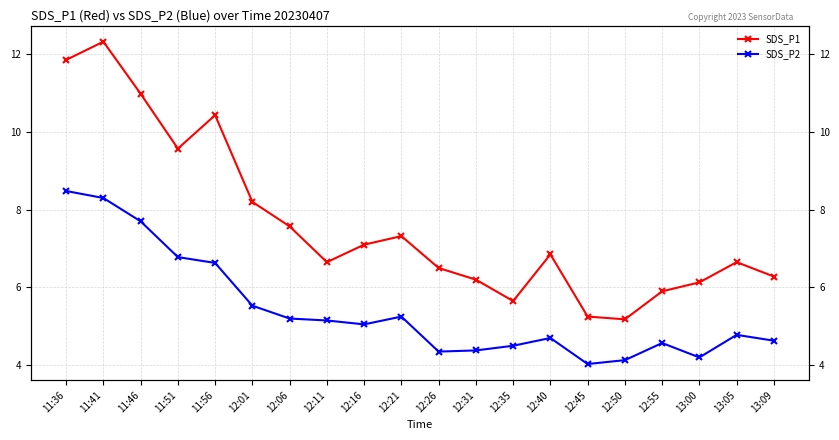

Reading left to right, what are all the values shown in this chart?

SDS_P1: 11:36=11.8	11:41=12.3	11:46=11.0	11:51=9.6	11:56=10.4	12:01=8.2	12:06=7.6	12:11=6.7	12:16=7.1	12:21=7.3	12:26=6.5	12:31=6.2	12:35=5.7	12:40=6.8	12:45=5.2	12:50=5.2	12:55=5.9	13:00=6.1	13:05=6.7	13:09=6.3
SDS_P2: 11:36=8.5	11:41=8.3	11:46=7.7	11:51=6.8	11:56=6.6	12:01=5.5	12:06=5.2	12:11=5.2	12:16=5.0	12:21=5.2	12:26=4.3	12:31=4.4	12:35=4.5	12:40=4.7	12:45=4.0	12:50=4.1	12:55=4.6	13:00=4.2	13:05=4.8	13:09=4.6